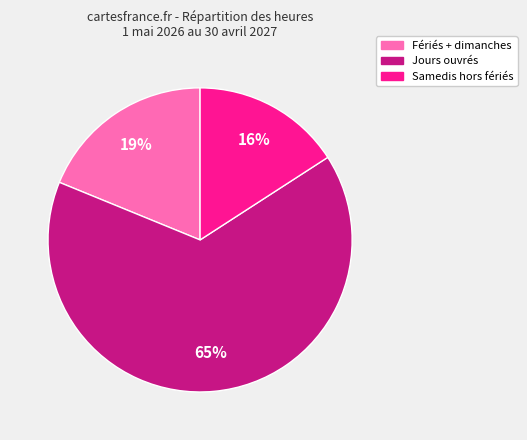

How many segments does this pie chart have?

3